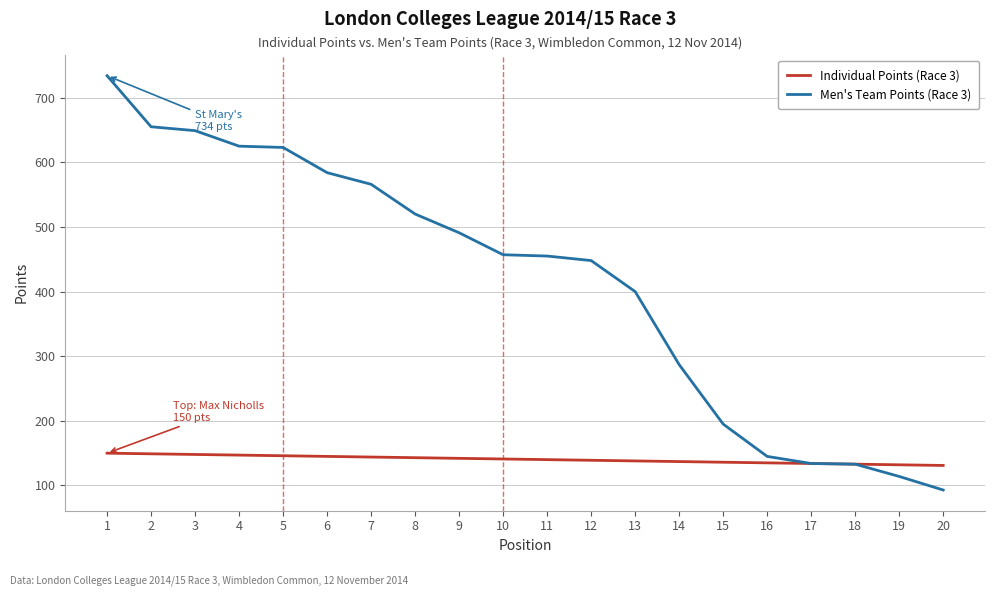

Rank the series at 9 from lowest to highest value.

Individual Points (Race 3), Men's Team Points (Race 3)